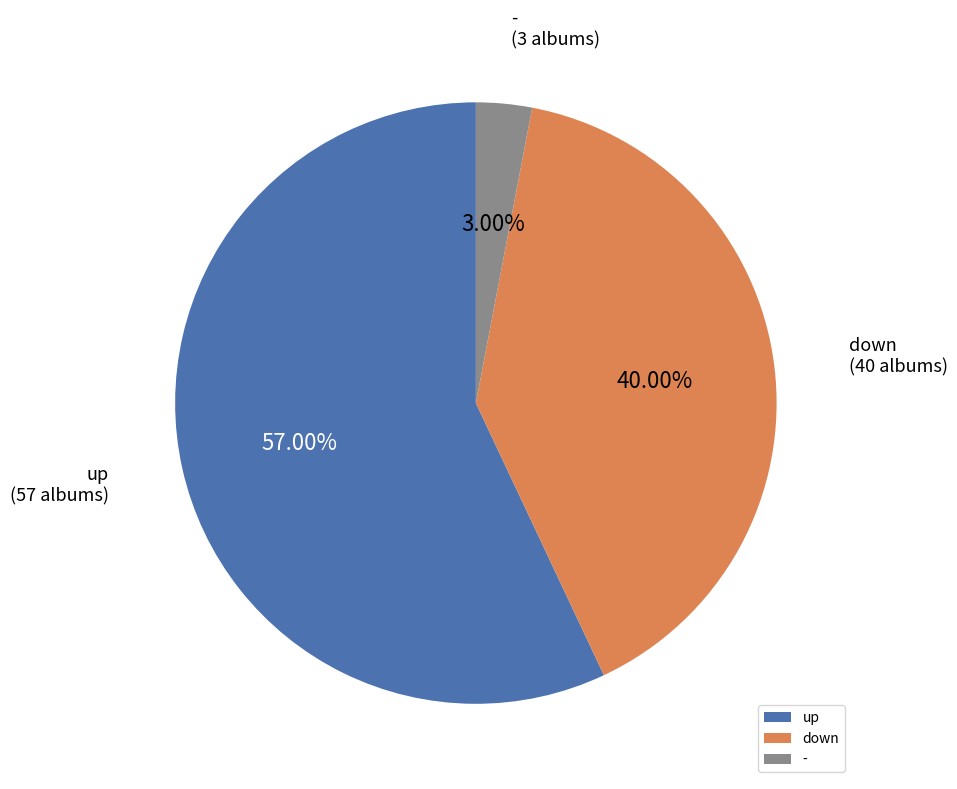

Between down and up, which is larger?

up